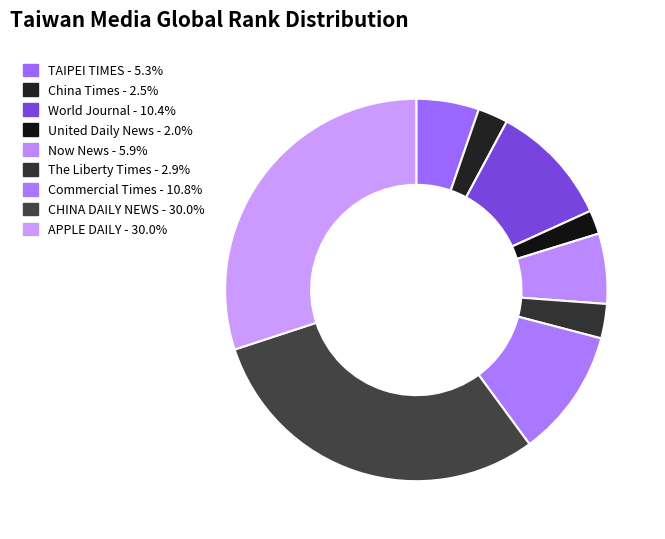

To the nearest percent, what is the difference between the largest and smallest slice percentages?

28%